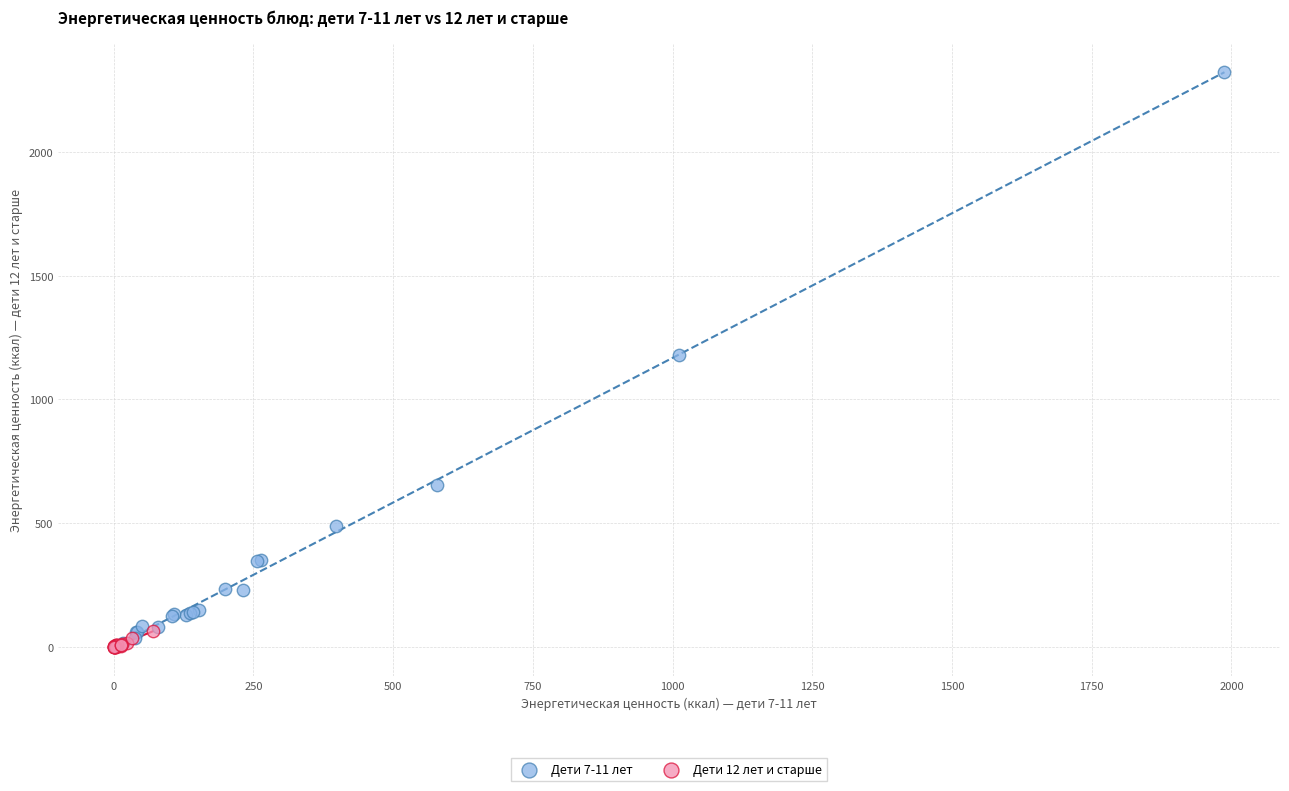

What are all the series names shown in the legend?

Дети 7-11 лет, Дети 12 лет и старше